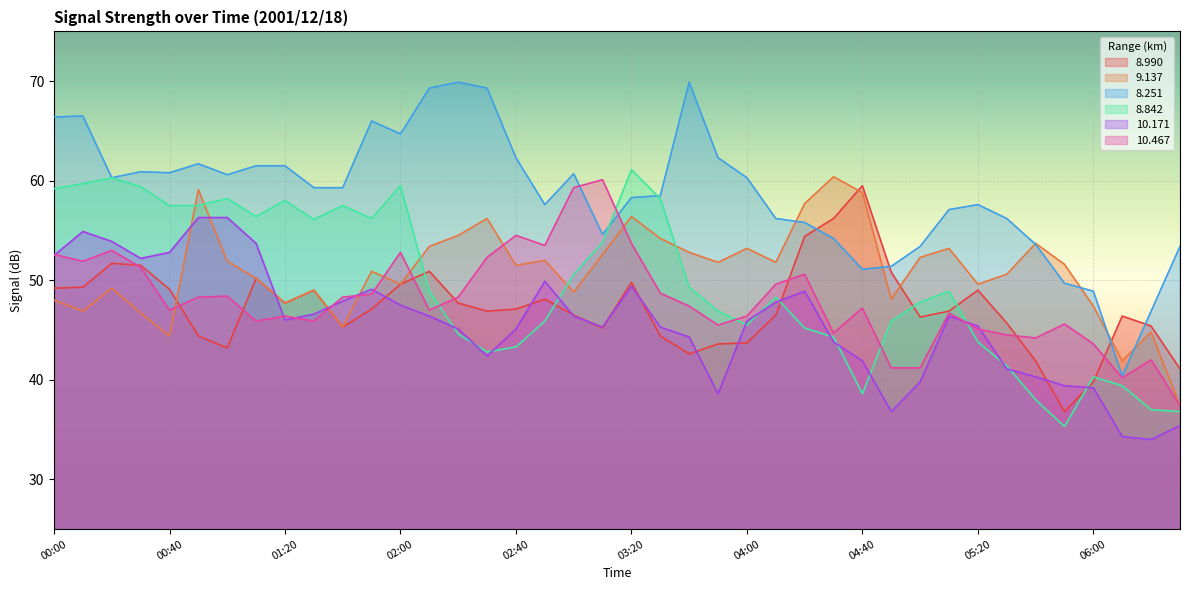

Reading left to right, extract all data points from this chart.

8.990: 00:00=49.2	00:10=49.3	00:20=51.7	00:30=51.5	00:40=49.1	00:50=44.4	01:00=43.2	01:10=50.2	01:20=47.7	01:30=49.0	01:40=45.3	01:50=47.1	02:00=49.6	02:10=50.9	02:20=47.7	02:30=46.9	02:40=47.1	02:50=48.1	03:00=46.5	03:10=45.2	03:20=49.8	03:30=44.4	03:40=42.6	03:50=43.6	04:00=43.7	04:10=46.5	04:20=54.4	04:30=56.2	04:40=59.5	04:50=50.8	05:00=46.3	05:10=46.9	05:20=49.0	05:30=45.7	05:40=41.9	05:50=36.8	06:00=39.8	06:10=46.4	06:20=45.4	06:30=41.1
9.137: 00:00=48.0	00:10=46.9	00:20=49.2	00:30=46.7	00:40=44.4	00:50=59.1	01:00=51.9	01:10=50.2	01:20=47.7	01:30=49.0	01:40=45.3	01:50=50.9	02:00=49.6	02:10=53.4	02:20=54.5	02:30=56.2	02:40=51.5	02:50=52.0	03:00=48.8	03:10=52.6	03:20=56.4	03:30=54.2	03:40=52.8	03:50=51.8	04:00=53.2	04:10=51.8	04:20=57.7	04:30=60.4	04:40=58.8	04:50=48.1	05:00=52.3	05:10=53.2	05:20=49.6	05:30=50.6	05:40=53.7	05:50=51.6	06:00=47.4	06:10=41.9	06:20=44.8	06:30=37.4
8.251: 00:00=66.4	00:10=66.5	00:20=60.3	00:30=60.9	00:40=60.8	00:50=61.7	01:00=60.6	01:10=61.5	01:20=61.5	01:30=59.3	01:40=59.3	01:50=66.0	02:00=64.7	02:10=69.3	02:20=69.9	02:30=69.3	02:40=62.3	02:50=57.6	03:00=60.7	03:10=54.6	03:20=58.3	03:30=58.5	03:40=69.9	03:50=62.3	04:00=60.3	04:10=56.2	04:20=55.8	04:30=54.2	04:40=51.1	04:50=51.4	05:00=53.4	05:10=57.1	05:20=57.6	05:30=56.2	05:40=53.6	05:50=49.7	06:00=48.9	06:10=40.4	06:20=46.9	06:30=53.4
8.842: 00:00=59.2	00:10=59.7	00:20=60.3	00:30=59.4	00:40=57.5	00:50=57.5	01:00=58.2	01:10=56.4	01:20=58.0	01:30=56.1	01:40=57.5	01:50=56.2	02:00=59.5	02:10=48.9	02:20=44.6	02:30=42.8	02:40=43.3	02:50=45.9	03:00=50.6	03:10=53.8	03:20=61.1	03:30=58.2	03:40=49.3	03:50=46.9	04:00=45.5	04:10=48.3	04:20=45.2	04:30=44.3	04:40=38.6	04:50=45.9	05:00=47.8	05:10=48.9	05:20=43.8	05:30=41.4	05:40=38.0	05:50=35.3	06:00=40.3	06:10=39.4	06:20=37.0	06:30=36.8
10.171: 00:00=52.5	00:10=54.9	00:20=53.9	00:30=52.2	00:40=52.8	00:50=56.3	01:00=56.3	01:10=53.7	01:20=46.0	01:30=46.6	01:40=47.9	01:50=49.1	02:00=47.5	02:10=46.4	02:20=45.1	02:30=42.4	02:40=45.1	02:50=49.9	03:00=46.4	03:10=45.3	03:20=49.4	03:30=45.3	03:40=44.3	03:50=38.6	04:00=45.9	04:10=47.8	04:20=48.9	04:30=43.8	04:40=41.9	04:50=36.8	05:00=39.8	05:10=46.4	05:20=45.4	05:30=41.1	05:40=40.3	05:50=39.4	06:00=39.2	06:10=34.3	06:20=34.0	06:30=35.4
10.467: 00:00=52.6	00:10=51.9	00:20=53.0	00:30=51.3	00:40=47.0	00:50=48.3	01:00=48.4	01:10=45.9	01:20=46.4	01:30=45.9	01:40=48.3	01:50=48.6	02:00=52.8	02:10=47.0	02:20=48.3	02:30=52.3	02:40=54.5	02:50=53.5	03:00=59.3	03:10=60.1	03:20=53.7	03:30=48.7	03:40=47.4	03:50=45.5	04:00=46.4	04:10=49.6	04:20=50.6	04:30=44.7	04:40=47.2	04:50=41.2	05:00=41.2	05:10=46.7	05:20=45.1	05:30=44.5	05:40=44.2	05:50=45.6	06:00=43.6	06:10=40.2	06:20=42.0	06:30=37.4